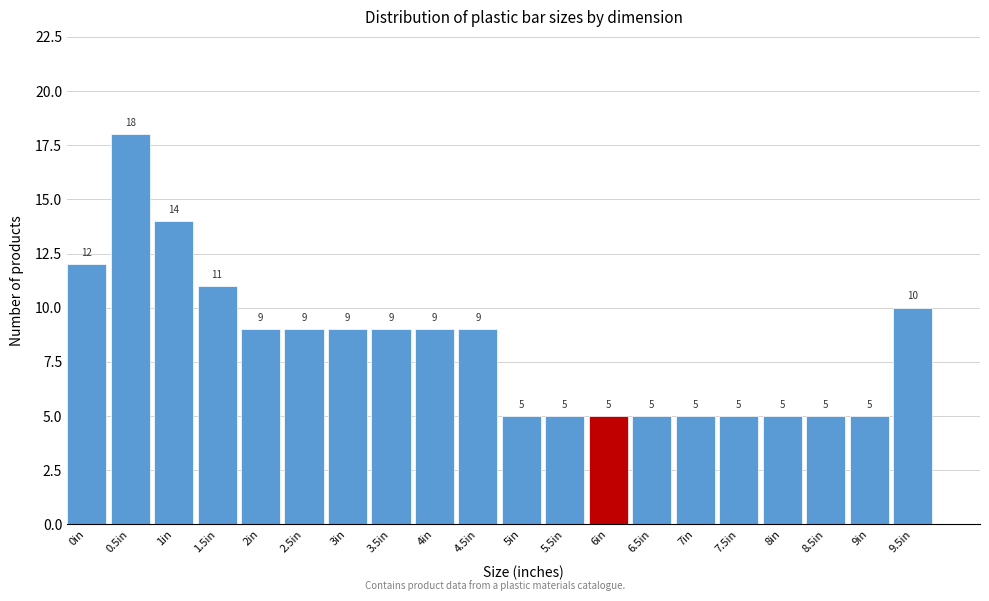

Reading left to right, list all the values displayed in this chart.

0in=12	0.5in=18	1in=14	1.5in=11	2in=9	2.5in=9	3in=9	3.5in=9	4in=9	4.5in=9	5in=5	5.5in=5	6in=5	6.5in=5	7in=5	7.5in=5	8in=5	8.5in=5	9in=5	9.5in=10